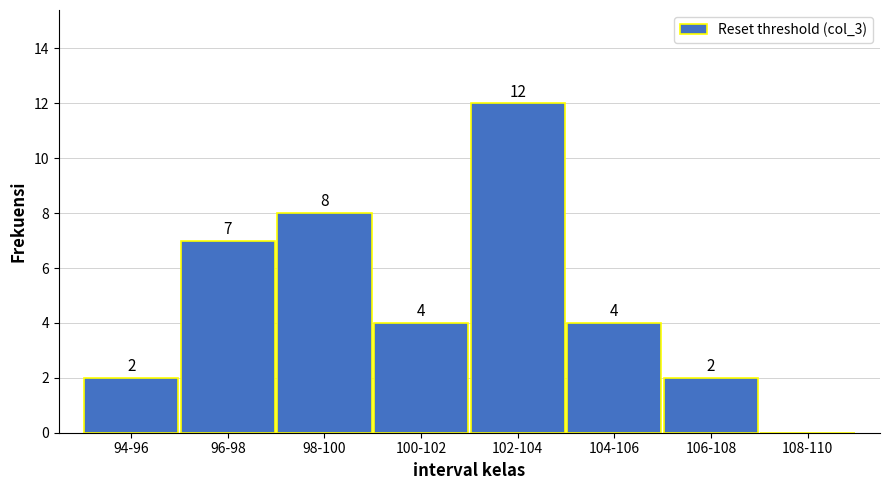

Reading left to right, extract all data points from this chart.

94-96=2	96-98=7	98-100=8	100-102=4	102-104=12	104-106=4	106-108=2	108-110=0